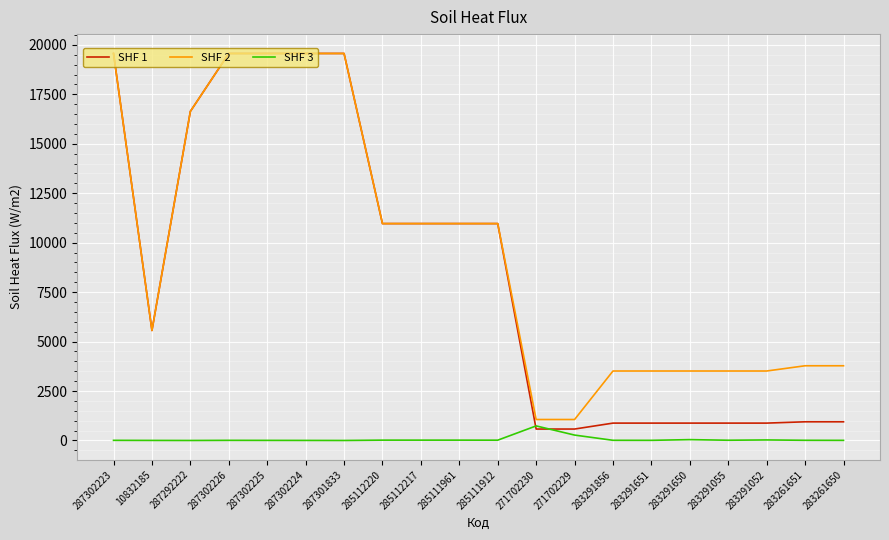

What is the maximum value shown in the chart?

19564.9